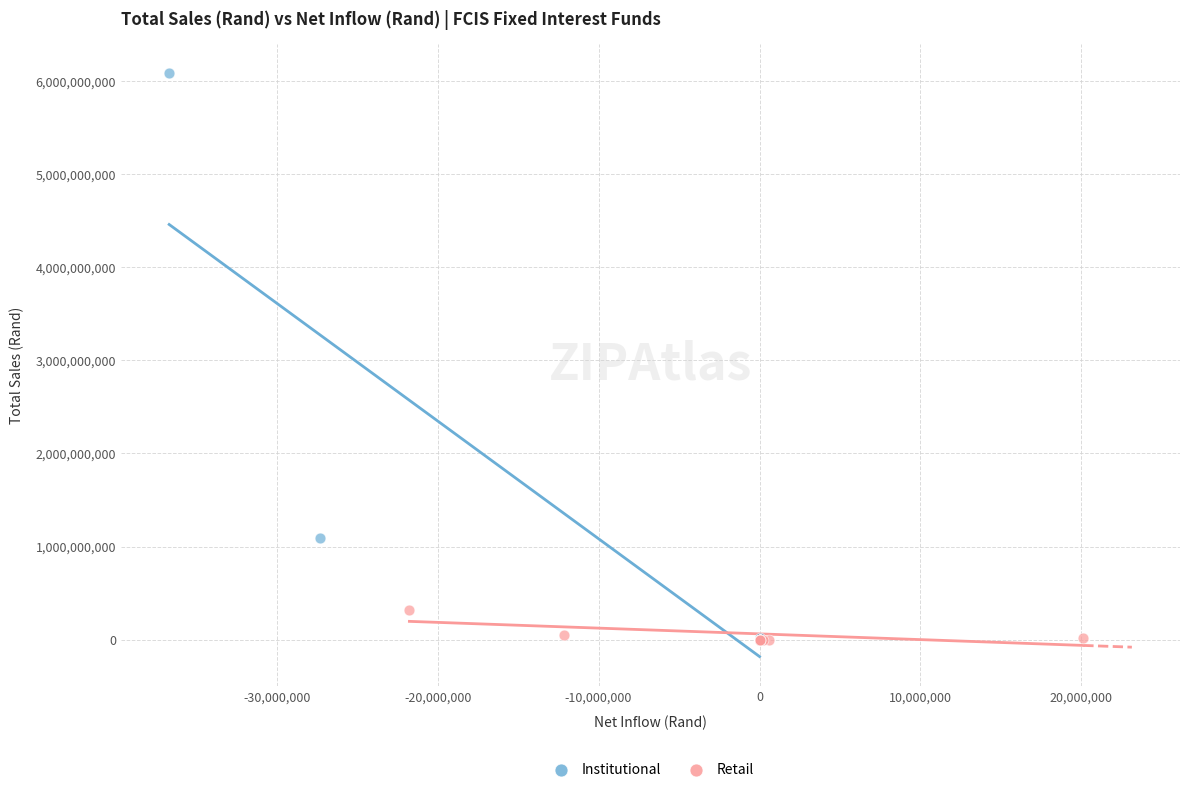

Which series contains the highest Y value?

Institutional